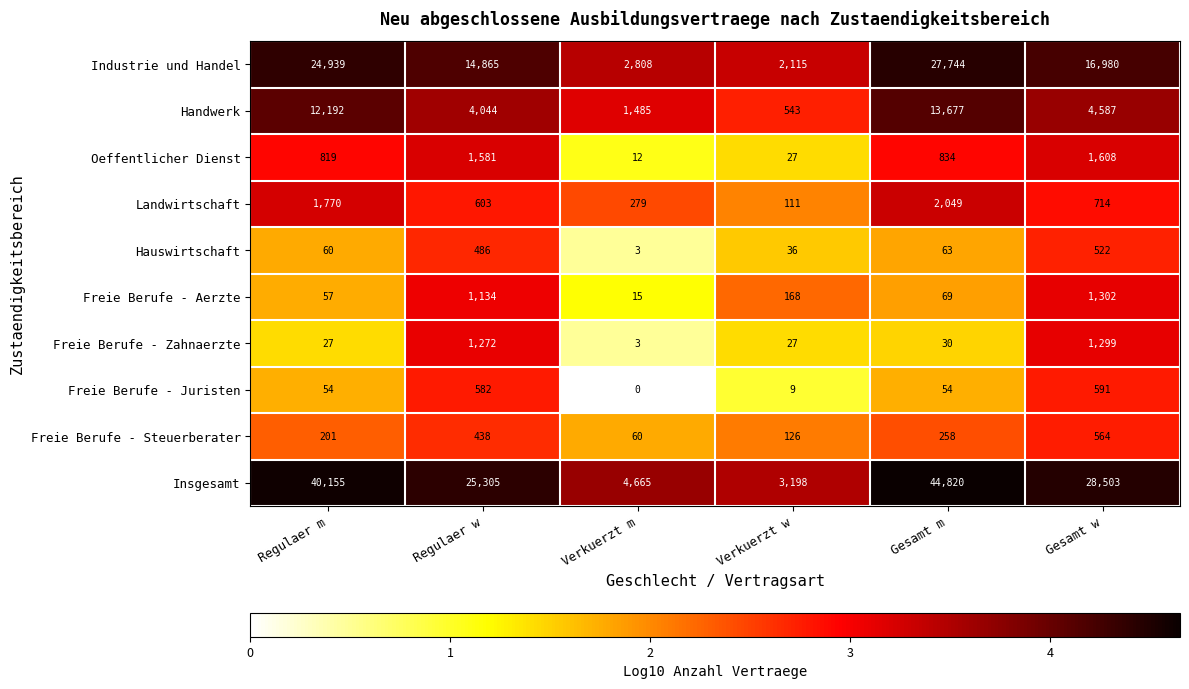

Where is Landwirtschaft nearest to the value 1080?

Gesamt w